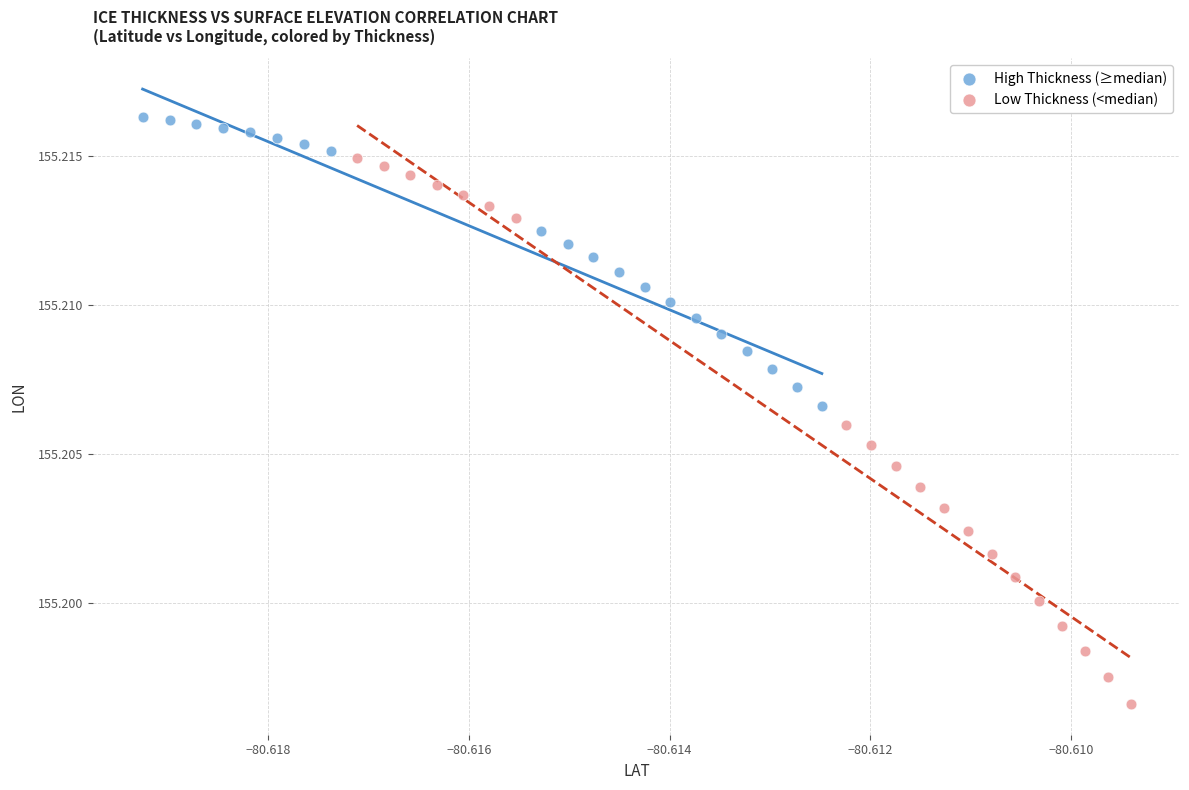

Which series reaches the maximum Y coordinate?

High Thickness (≥median)